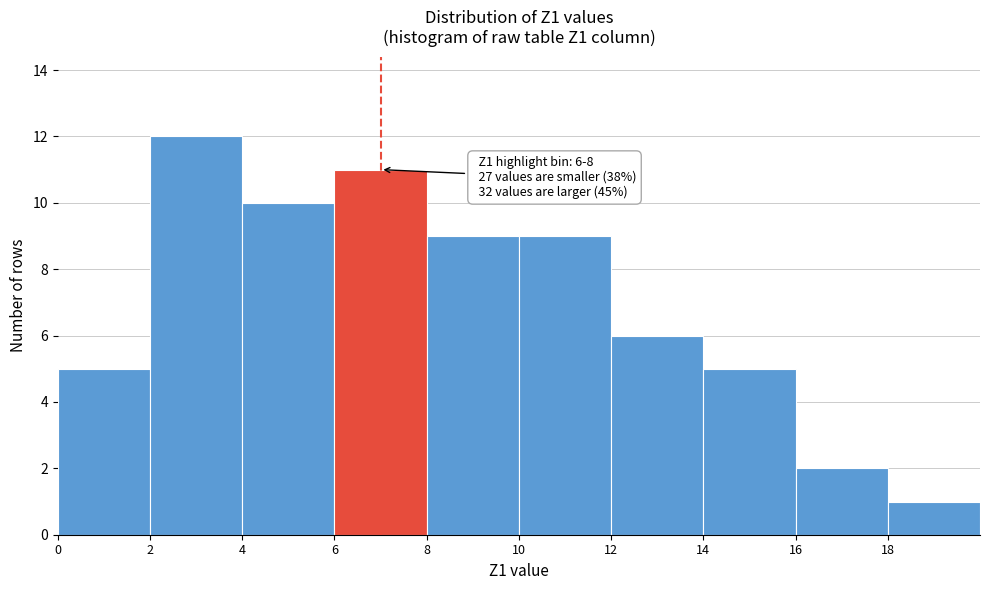

Over which range of the x-axis is the bar tallest?

2 to 4